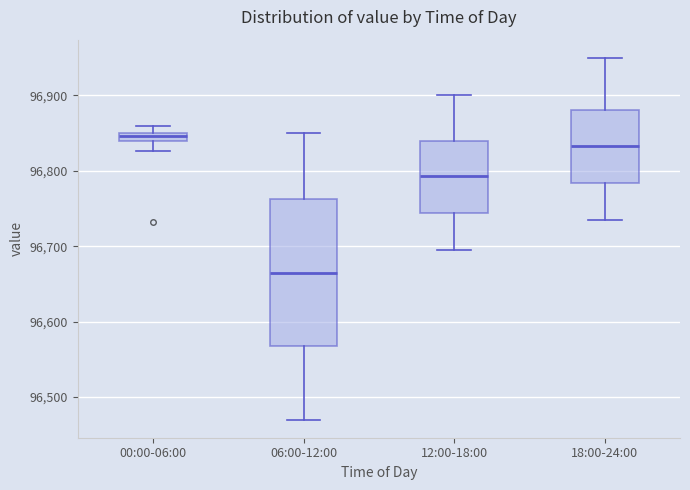

Which box's median line is the highest?

00:00-06:00